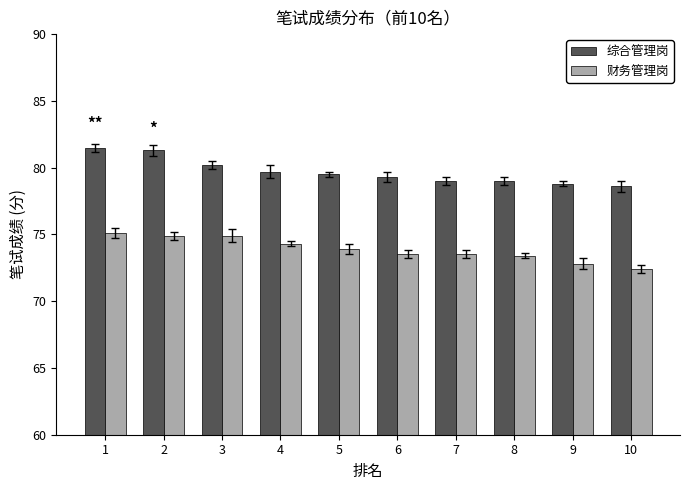

Which series changed the most between 1 and 10?

综合管理岗